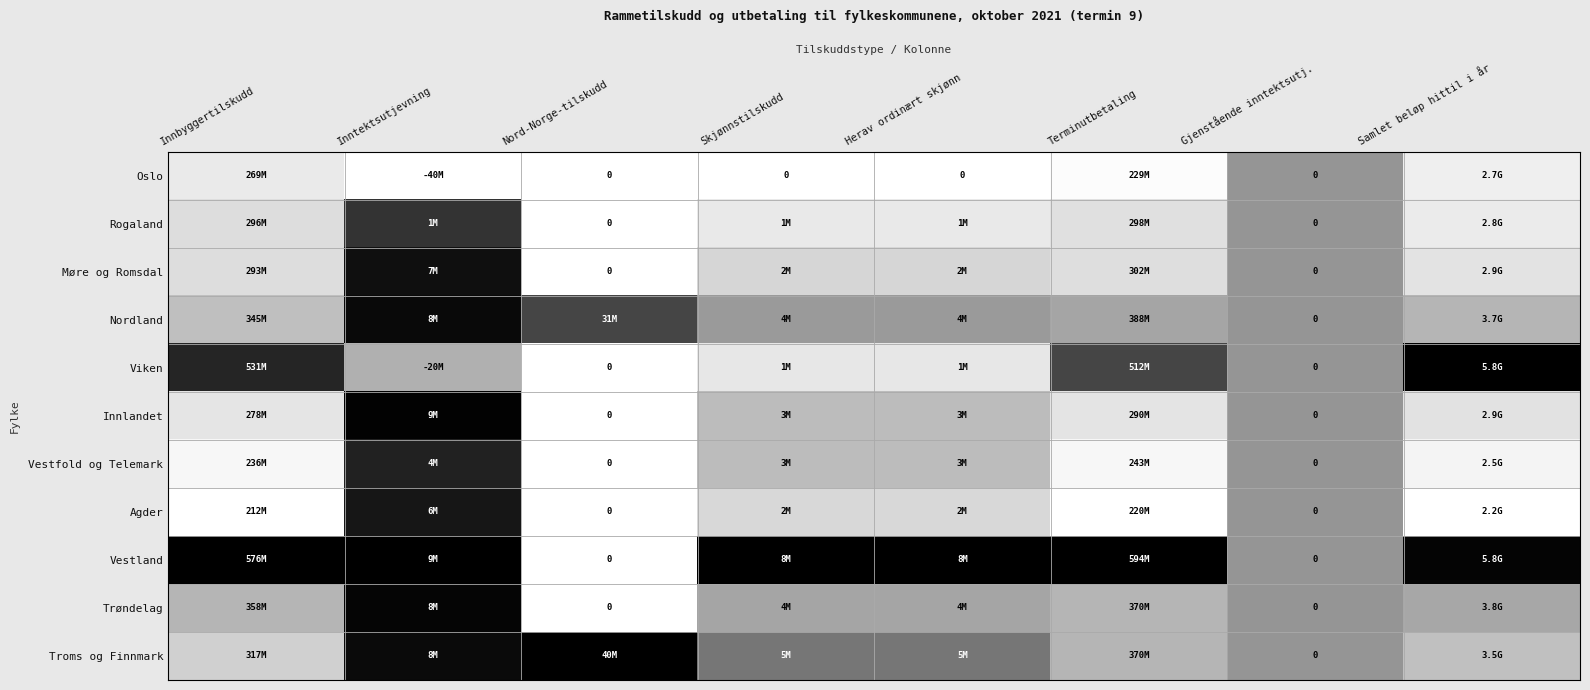

How many distinct data groups are displayed?

11